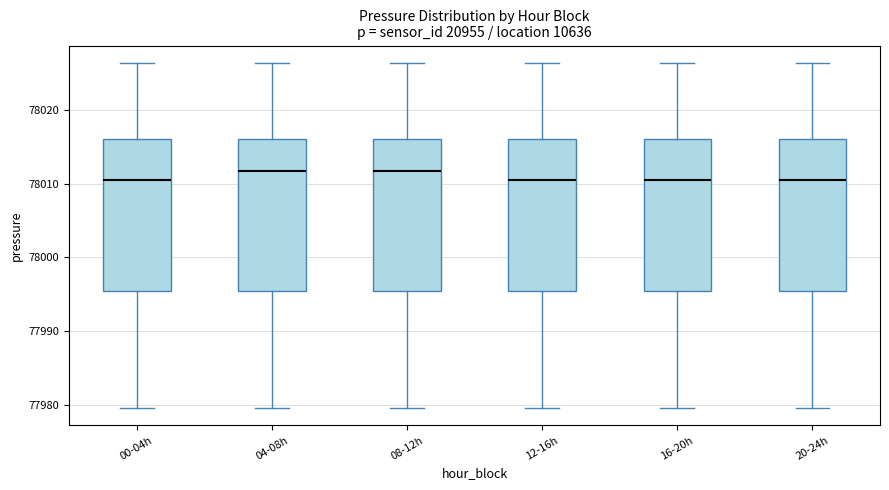

Reading left to right, read every box against the y-axis: the position of its median line, the range the box covers, and the ends of its whiskers. The values are not printed on the chart, so give them approximately, as read against the axis.

00-04h: median 78011, box 77995 to 78016, whiskers 77980 to 78026
04-08h: median 78012, box 77995 to 78016, whiskers 77980 to 78026
08-12h: median 78012, box 77995 to 78016, whiskers 77980 to 78026
12-16h: median 78011, box 77995 to 78016, whiskers 77980 to 78026
16-20h: median 78011, box 77995 to 78016, whiskers 77980 to 78026
20-24h: median 78011, box 77995 to 78016, whiskers 77980 to 78026